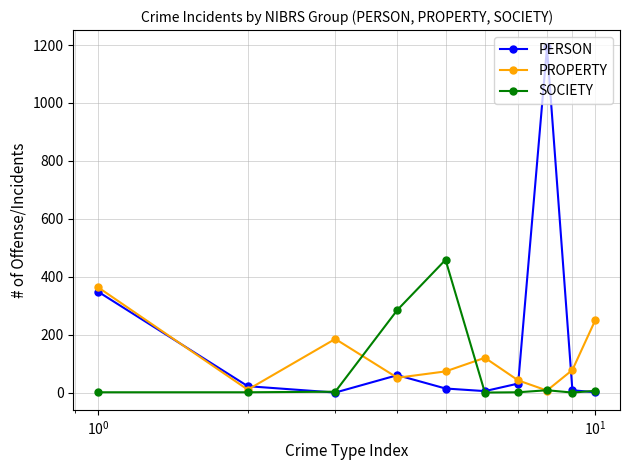

Rank the series by their maximum value, from highest to lowest.

PERSON, SOCIETY, PROPERTY